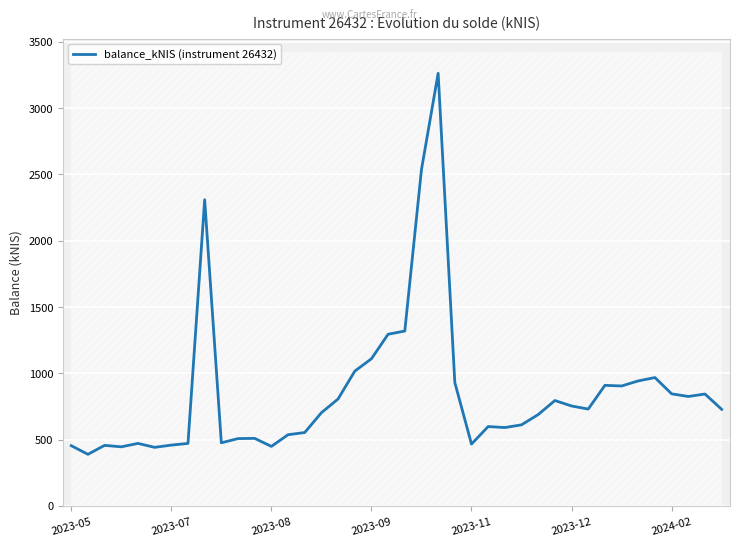

Count the number of data series in this chart.

1